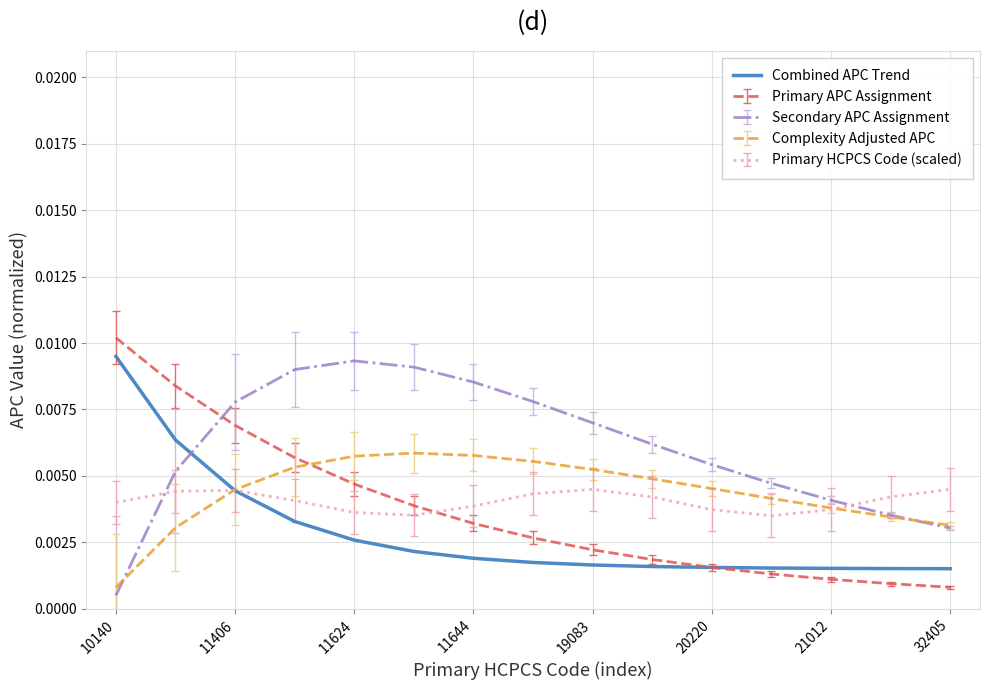

Which series has the largest total across all categories?

Secondary APC Assignment